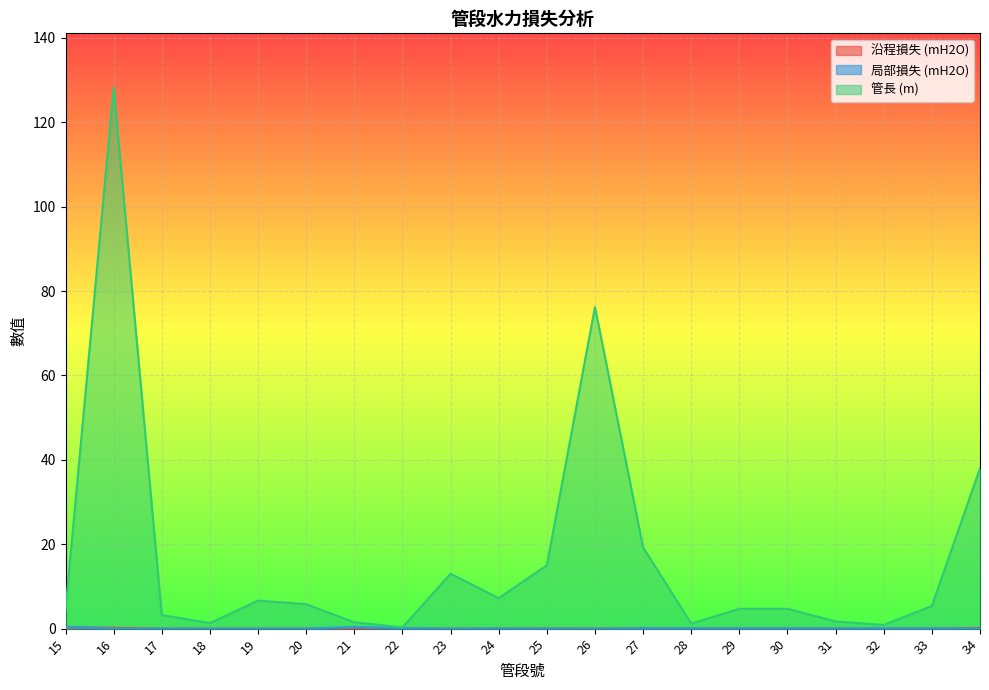

List the series in order of their peak value, highest first.

管長 (m), 局部損失 (mH2O), 沿程損失 (mH2O)